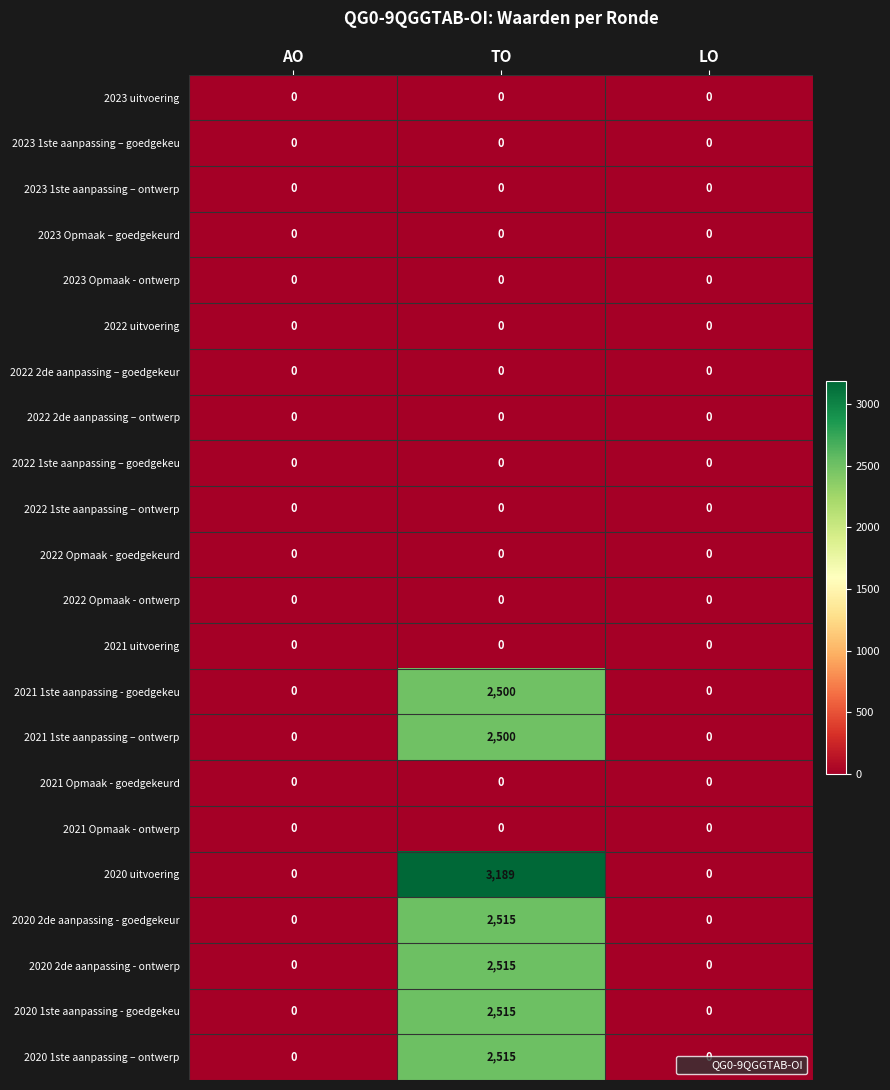

Is it true that 2023 1ste aanpassing – goedgekeu equals 0 at TO?

True